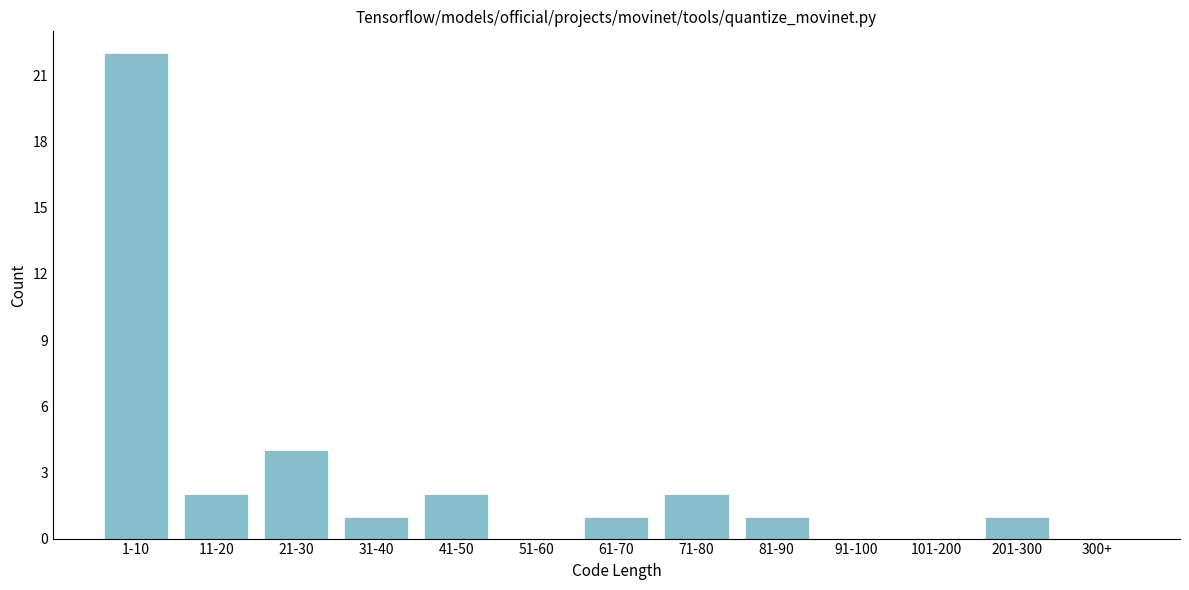

Reading left to right, list all the values displayed in this chart.

1-10=22	11-20=2	21-30=4	31-40=1	41-50=2	51-60=0	61-70=1	71-80=2	81-90=1	91-100=0	101-200=0	201-300=1	300+=0